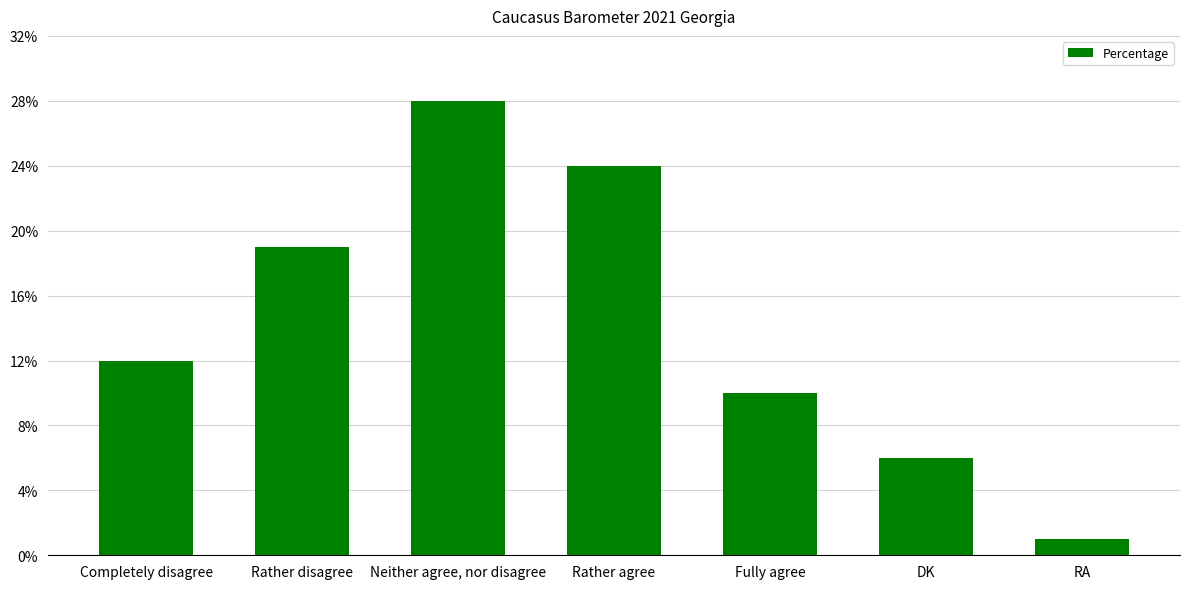

What is the sum of the values at Rather disagree and Neither agree, nor disagree?

47